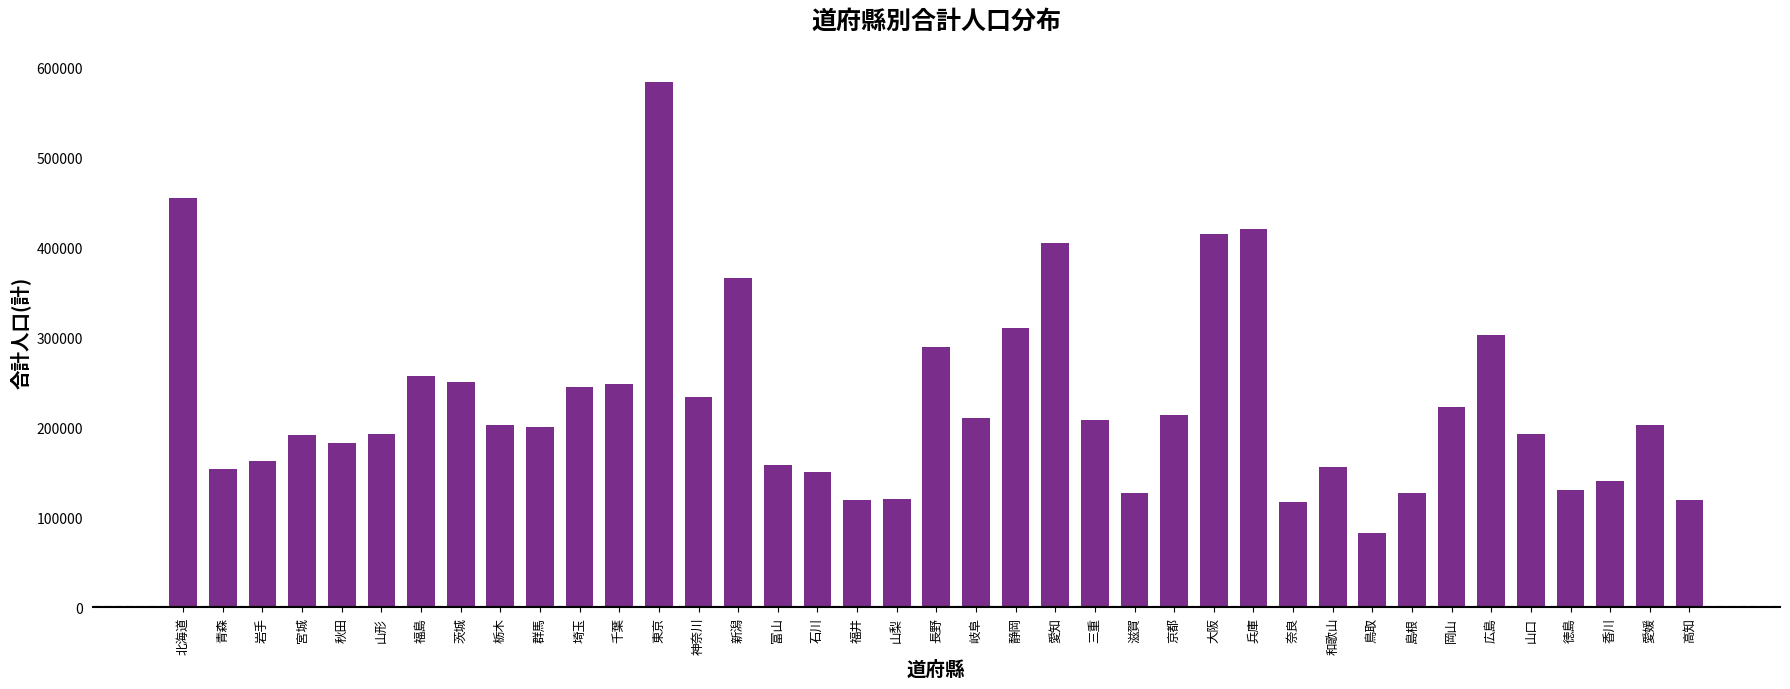

What is the value of the 26th bar from the left?

213930